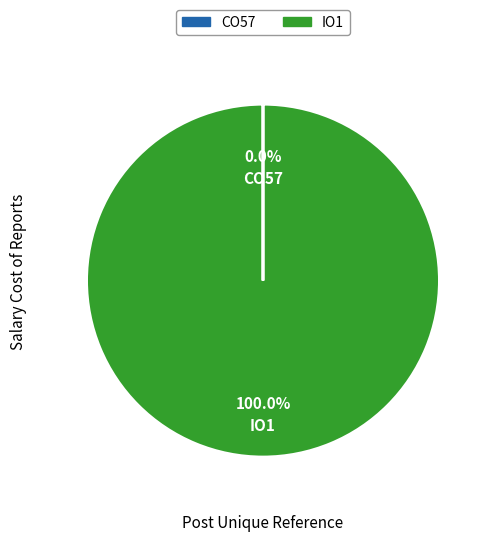

What is the largest slice in the pie chart?

IO1